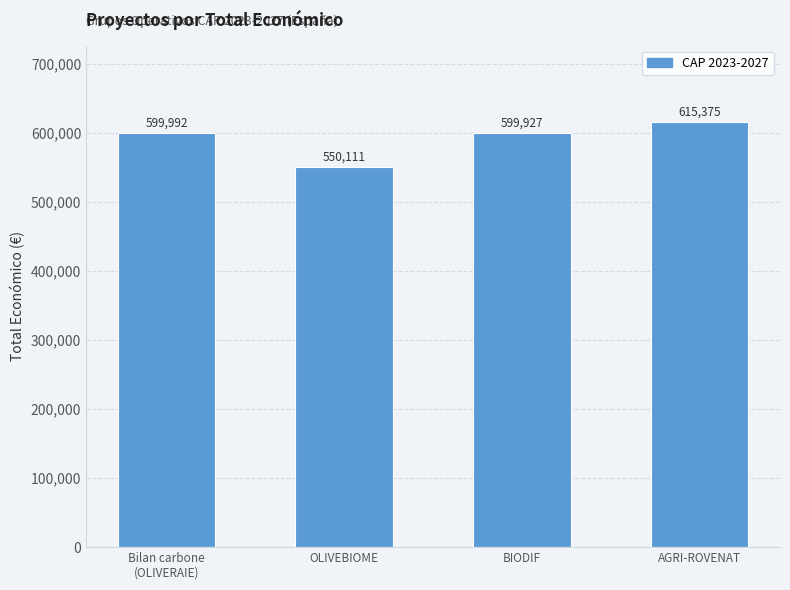

Rank the categories by value from highest to lowest.

AGRI-ROVENAT, Bilan carbone
(OLIVERAIE), BIODIF, OLIVEBIOME